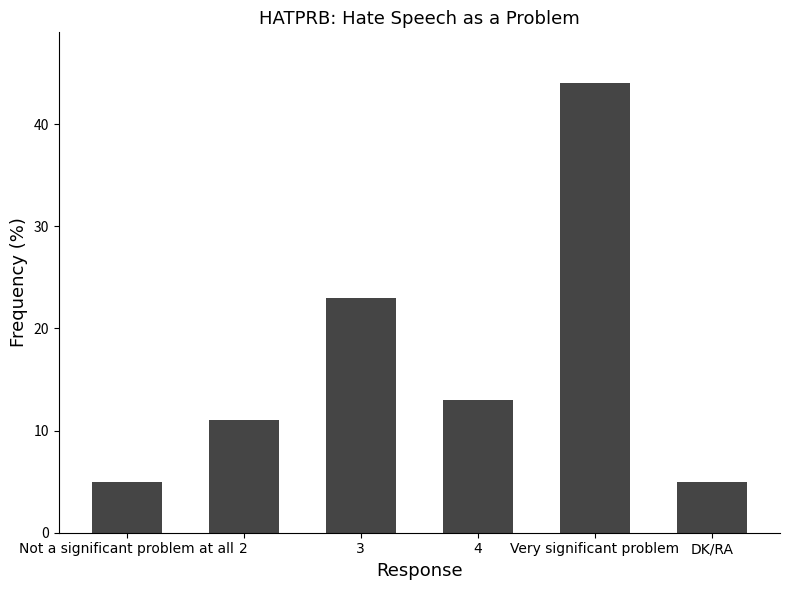

What is the label of the 4th bar from the right?

3